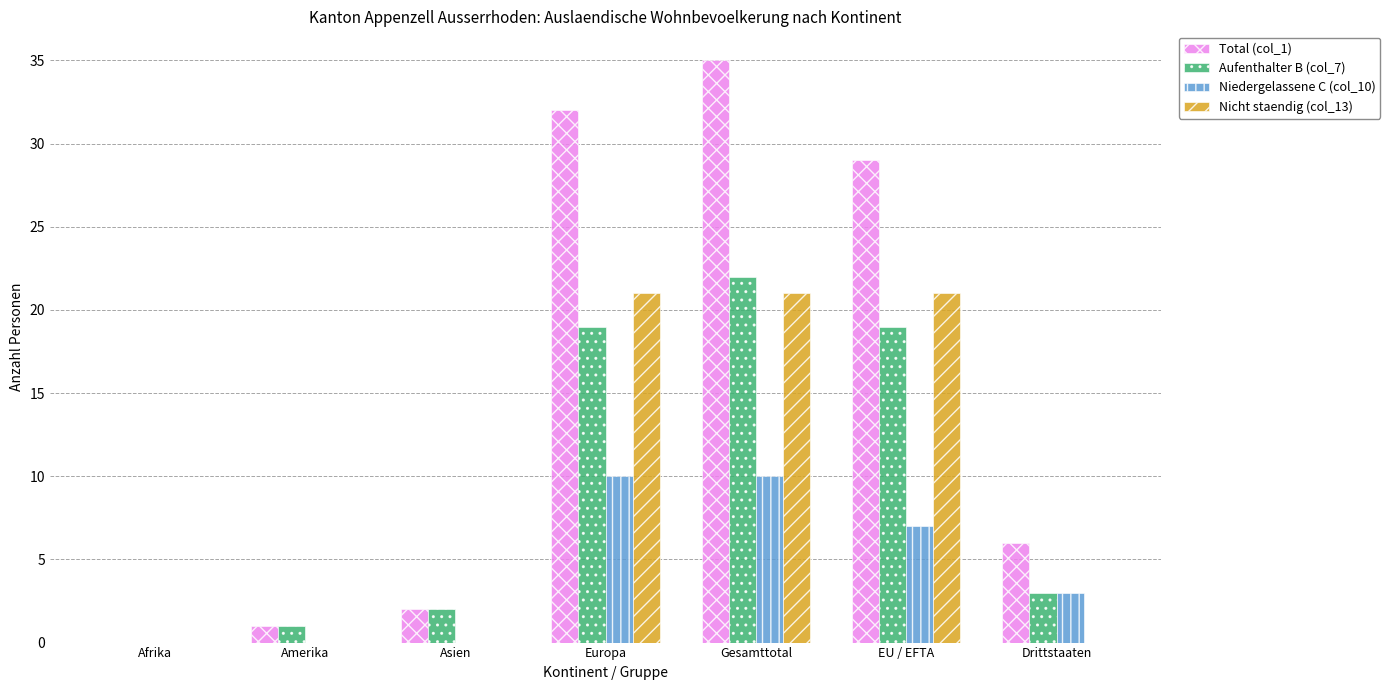

What is the greatest value displayed?

35